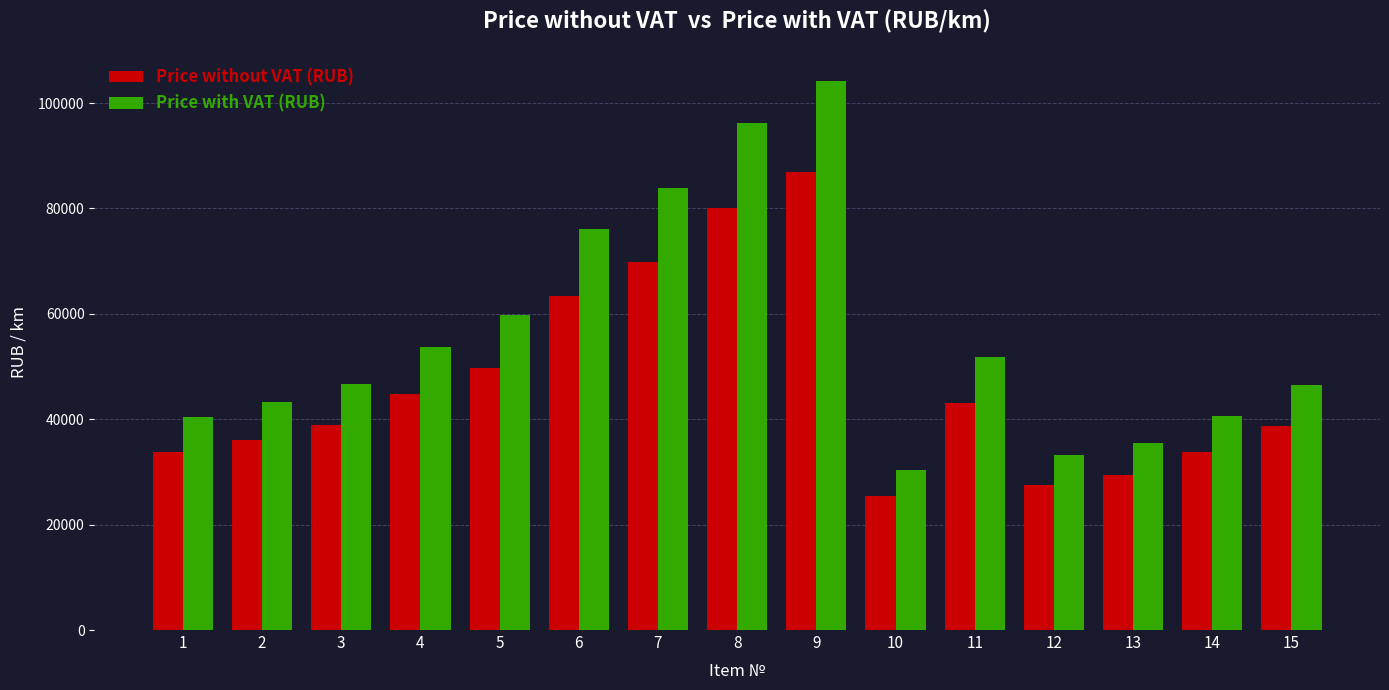

At which label is Price without VAT (RUB) closest to 56111?

5